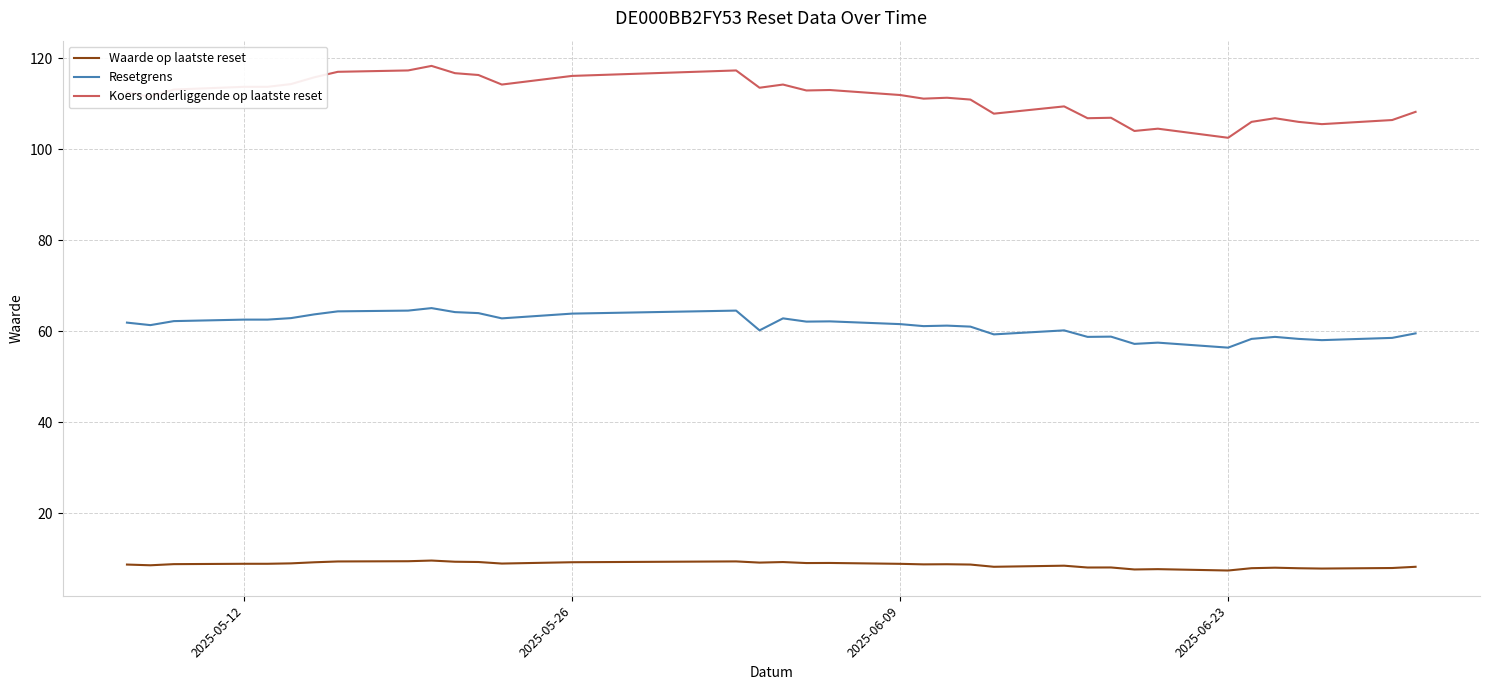

Which series has the widest spread of values?

Koers onderliggende op laatste reset